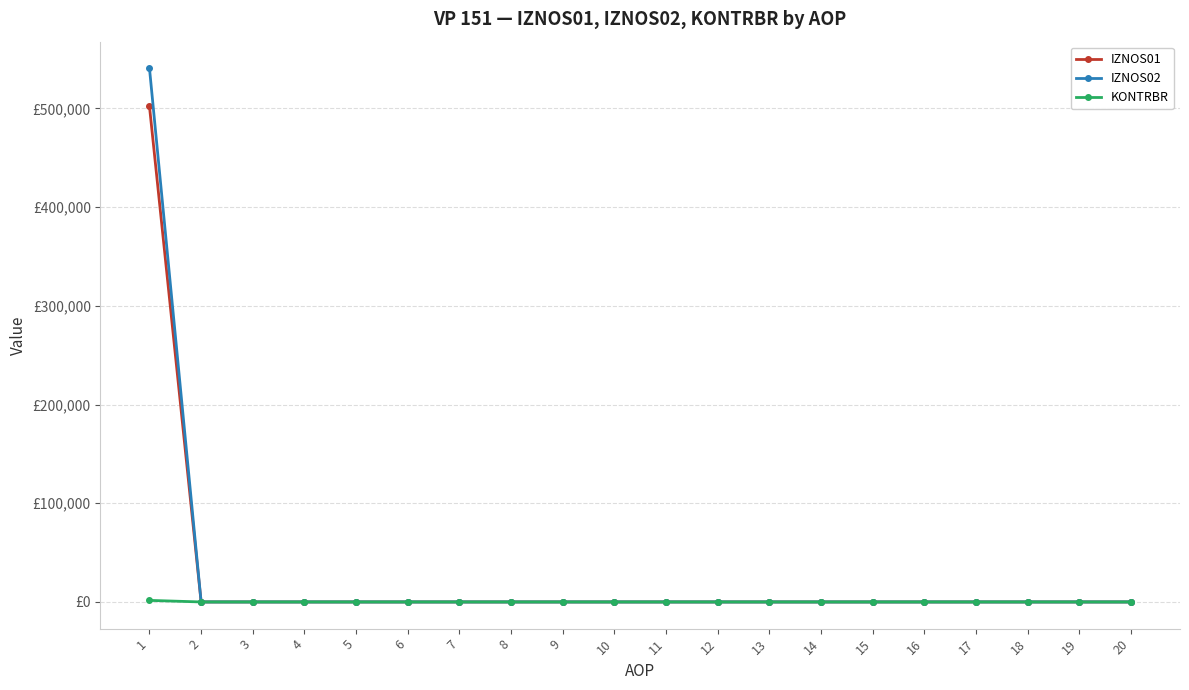

What are all the series names shown in the legend?

IZNOS01, IZNOS02, KONTRBR